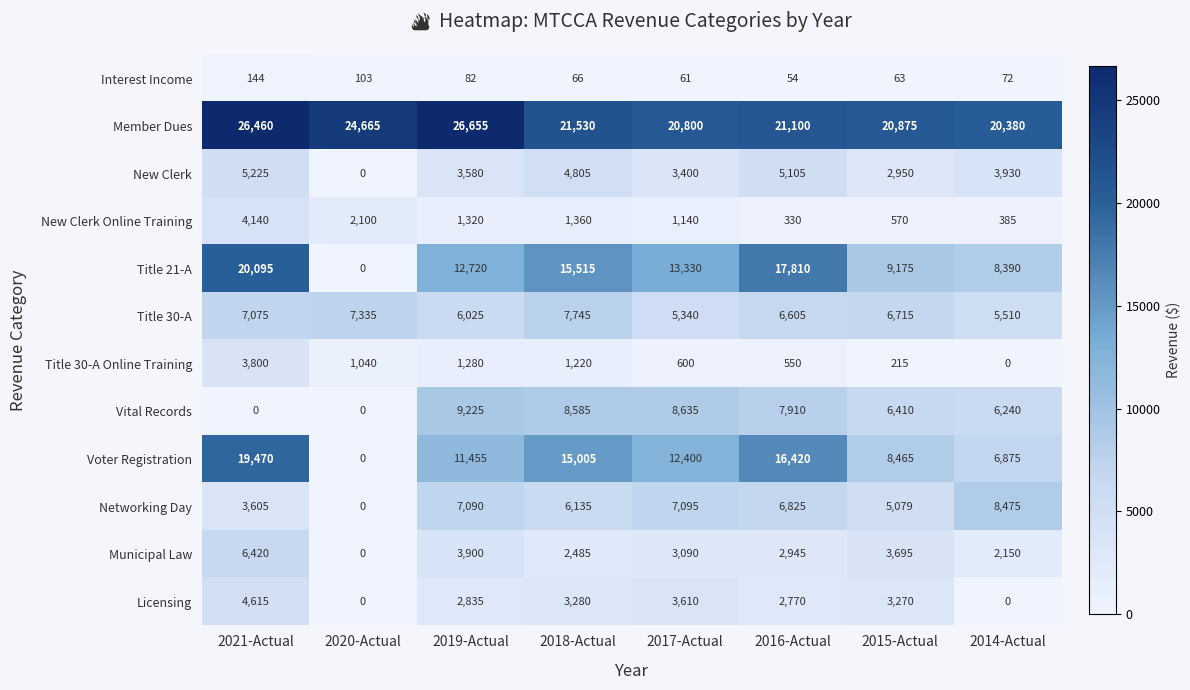

What is the maximum value for Title 21-A?

20095